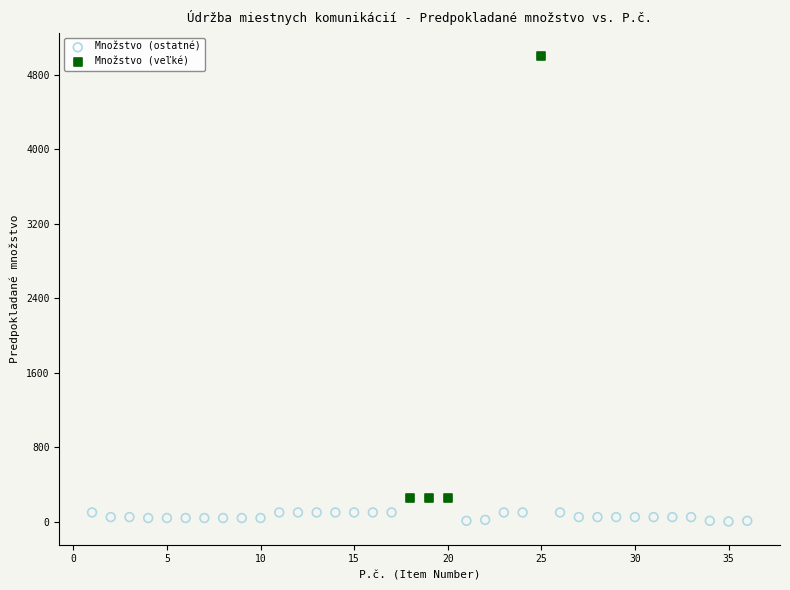

Which series reaches the minimum Y coordinate?

Množstvo (ostatné)